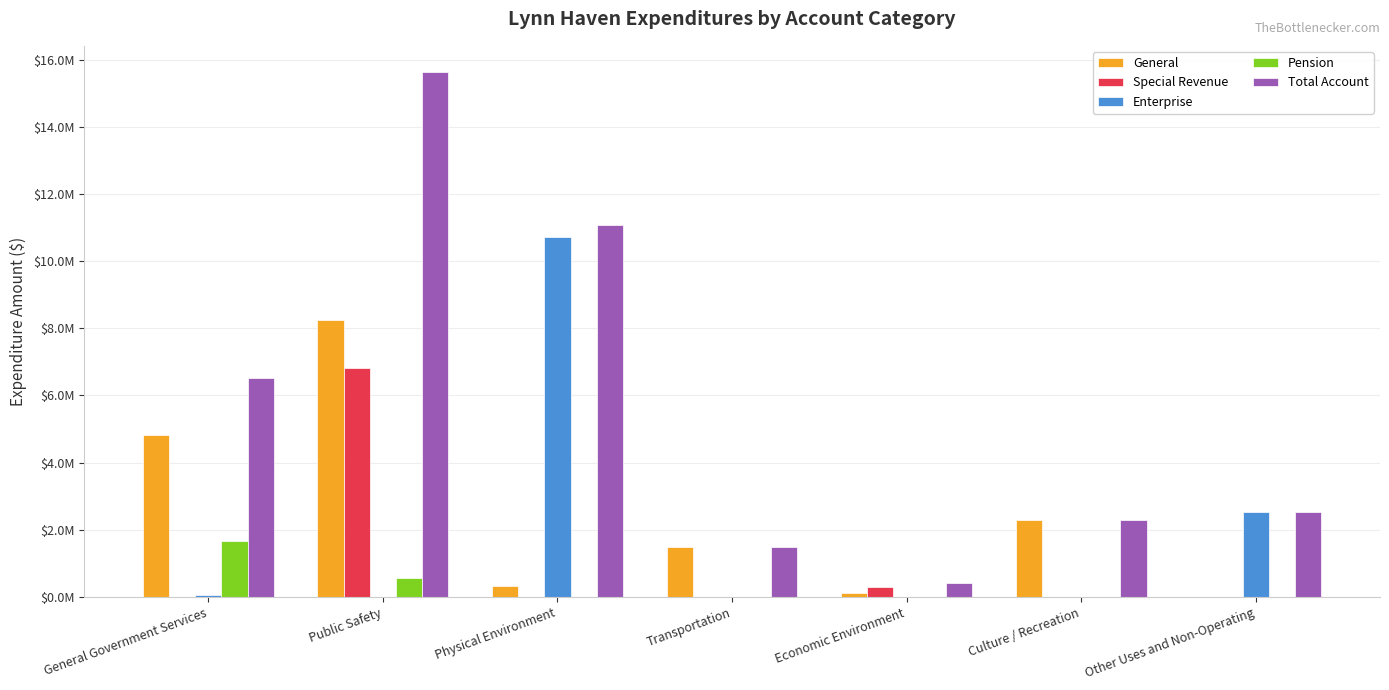

What are all the series names shown in the legend?

General, Special Revenue, Enterprise, Pension, Total Account